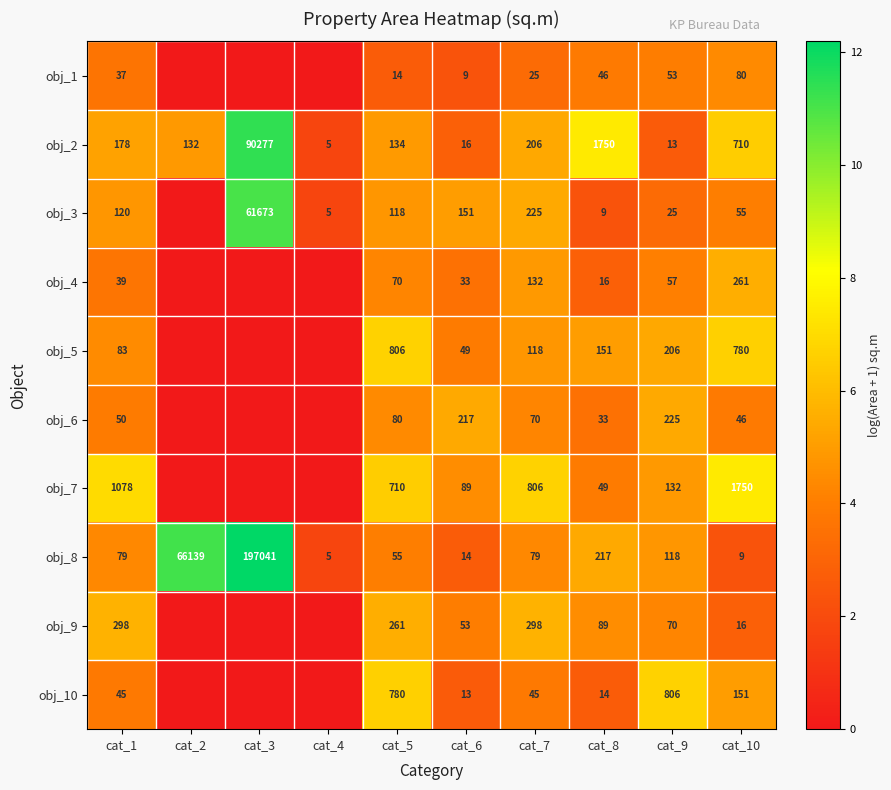

At cat_5, list the series in order from largest to smallest.

obj_5, obj_10, obj_7, obj_9, obj_2, obj_3, obj_6, obj_4, obj_8, obj_1